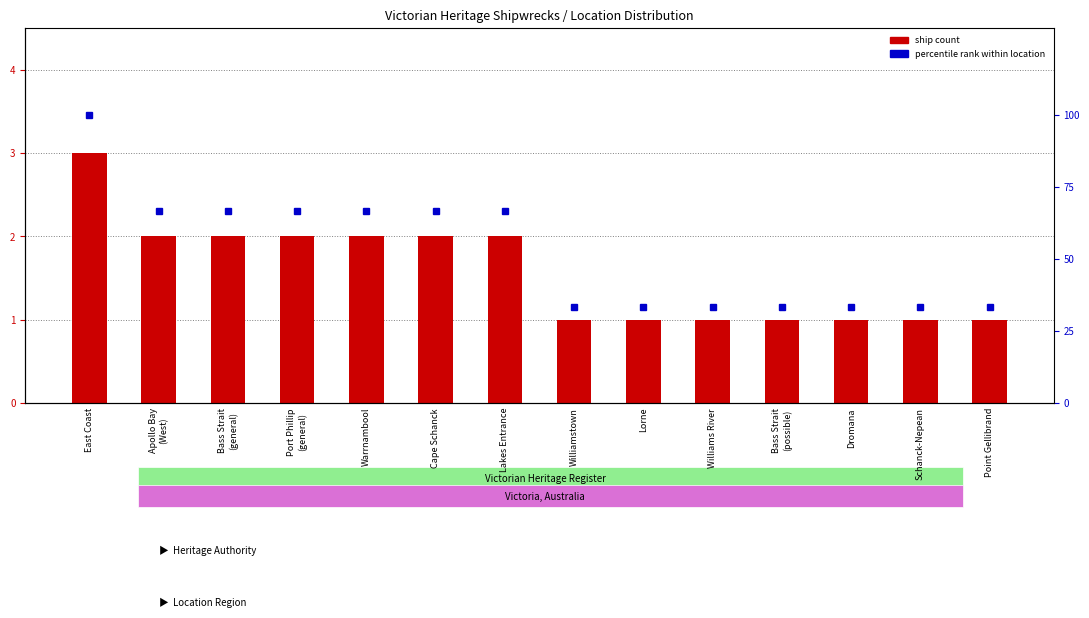

Which category has the highest value in the percentile rank within location series?

East Coast